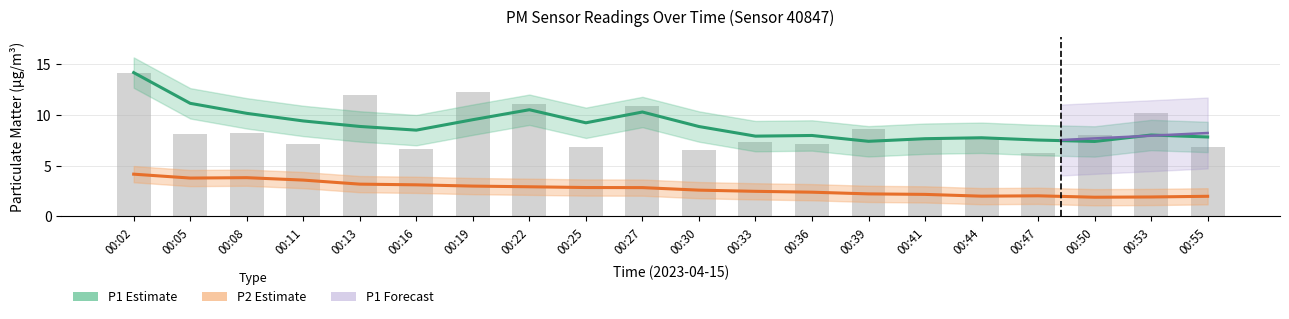

How many bars are there in total?

20